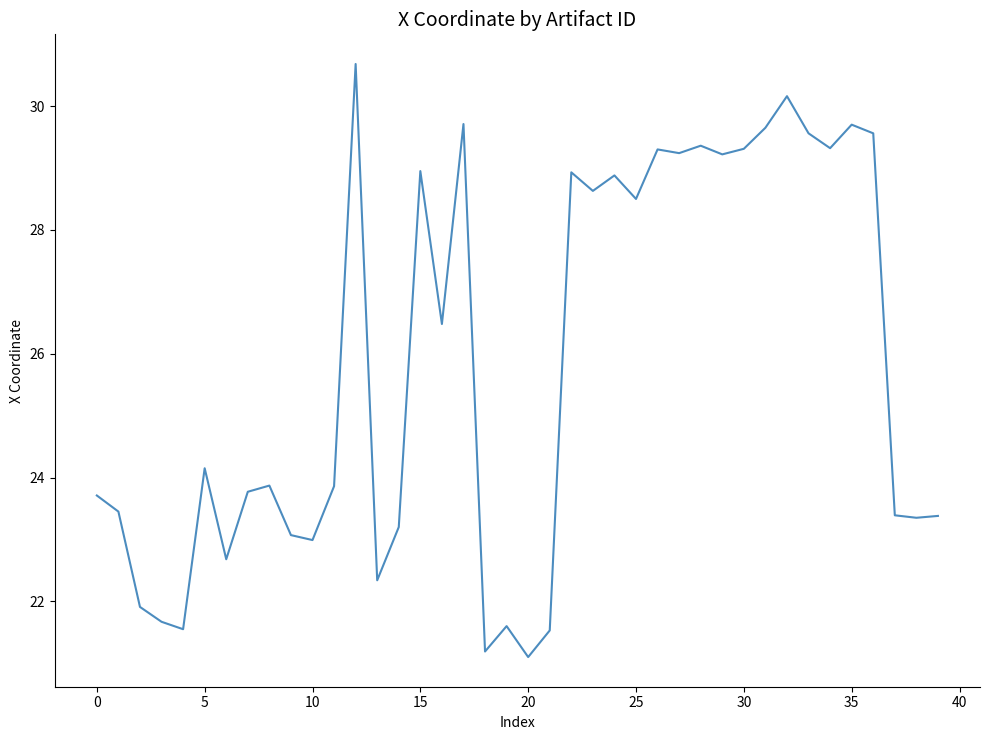

What is the smallest value displayed?

21.1